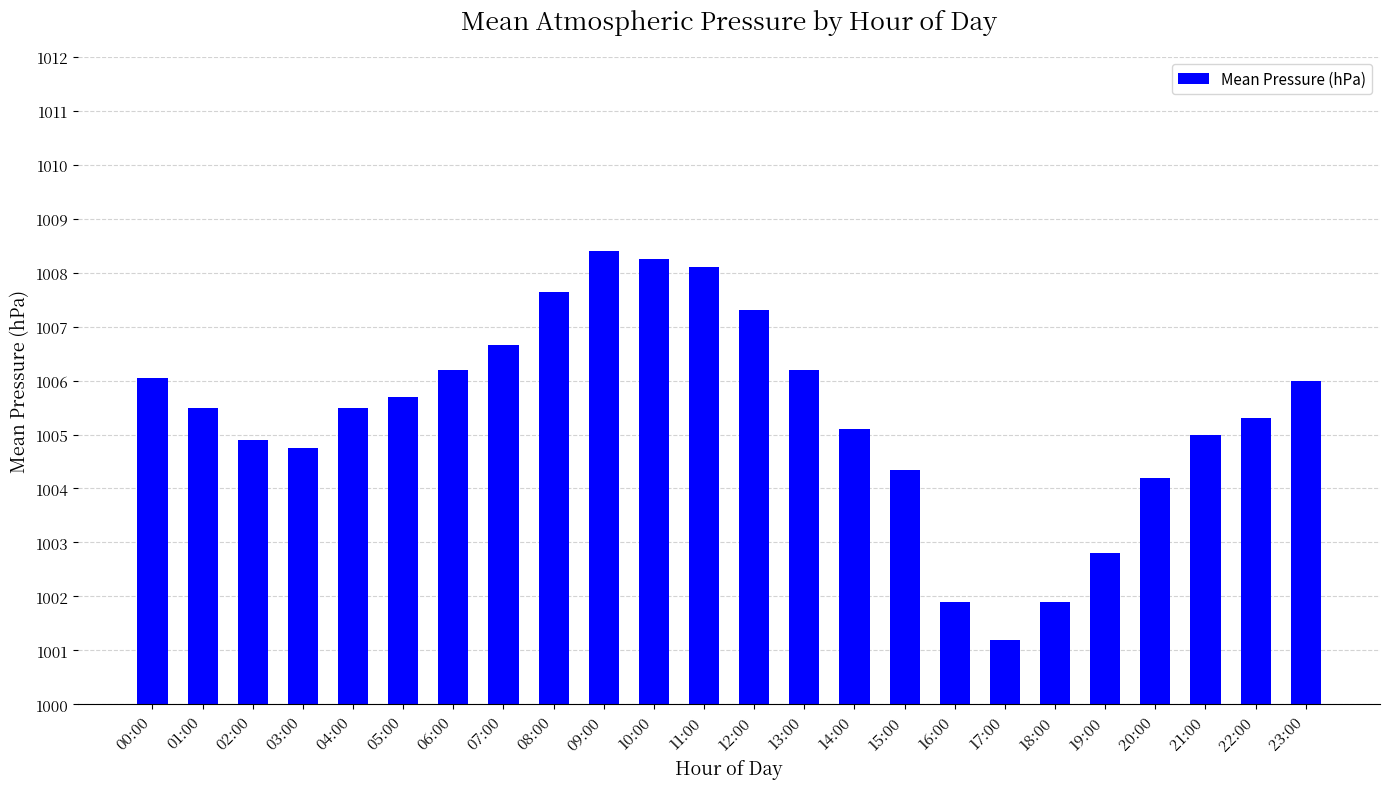

What is the change in value from 11:00 to 13:00?

-1.9